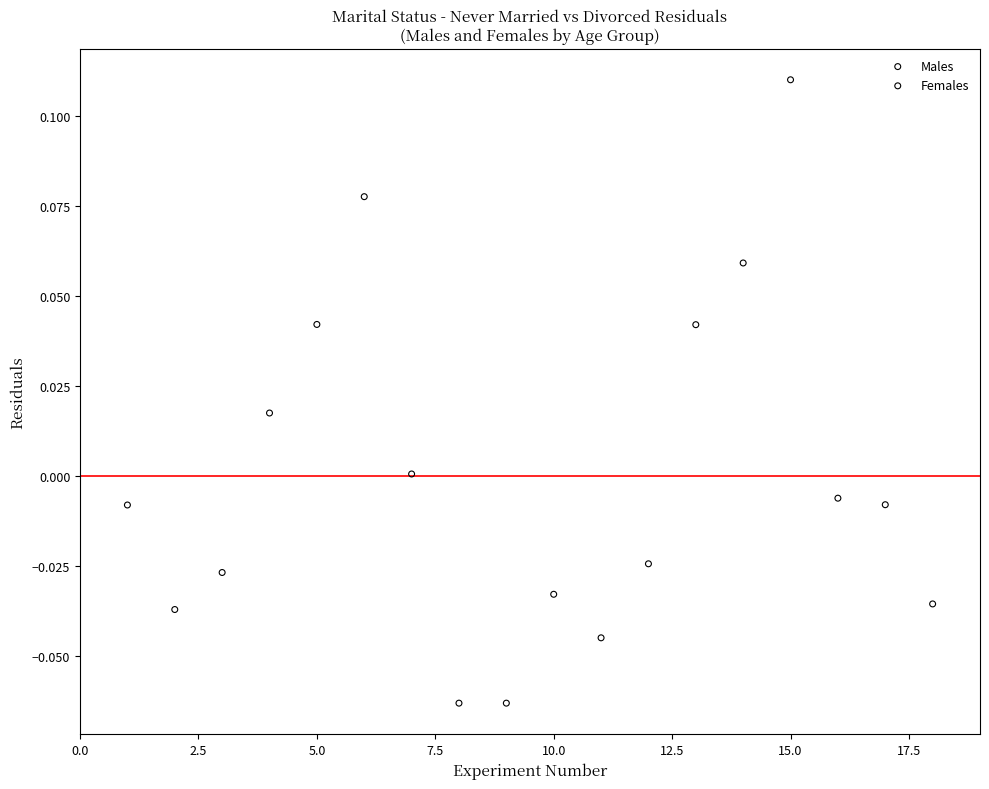

Which series contains the lowest Y value?

Males